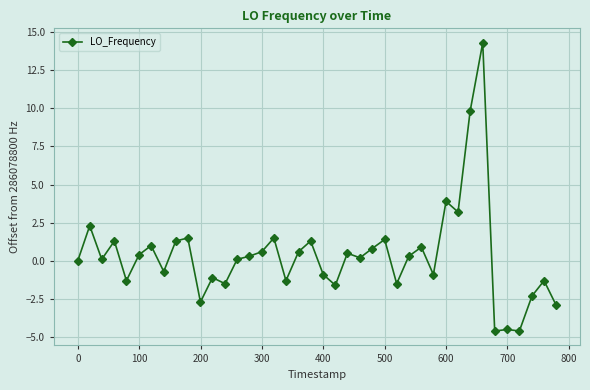

What is the sum of all values?

13.9